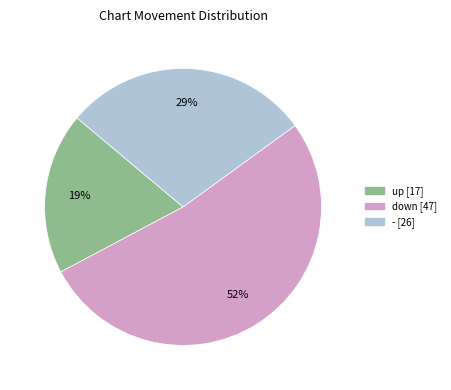

Rank the categories by value from lowest to highest.

up, -, down